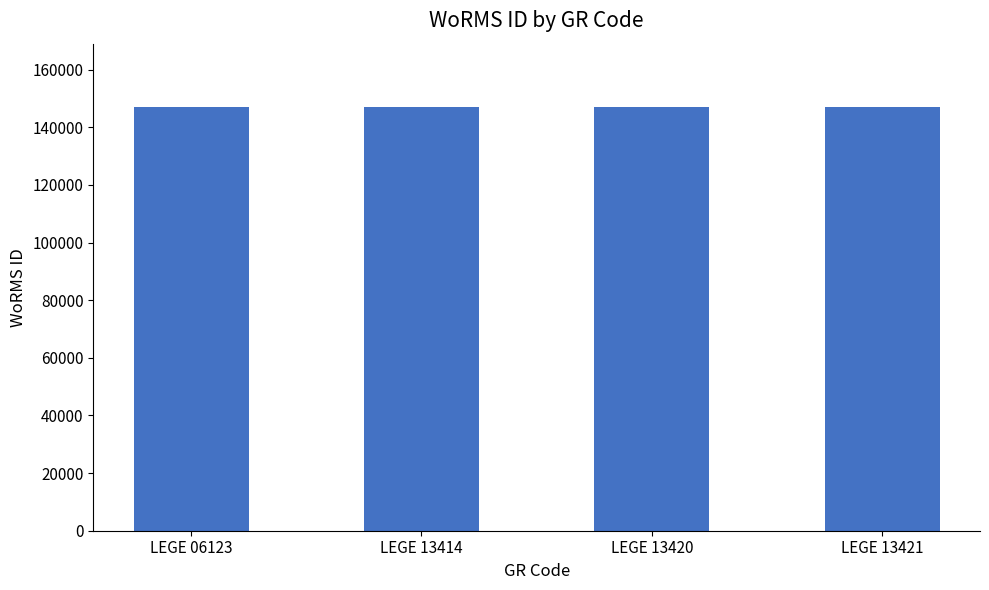

The value at LEGE 13420 is 146956. True or false?

True